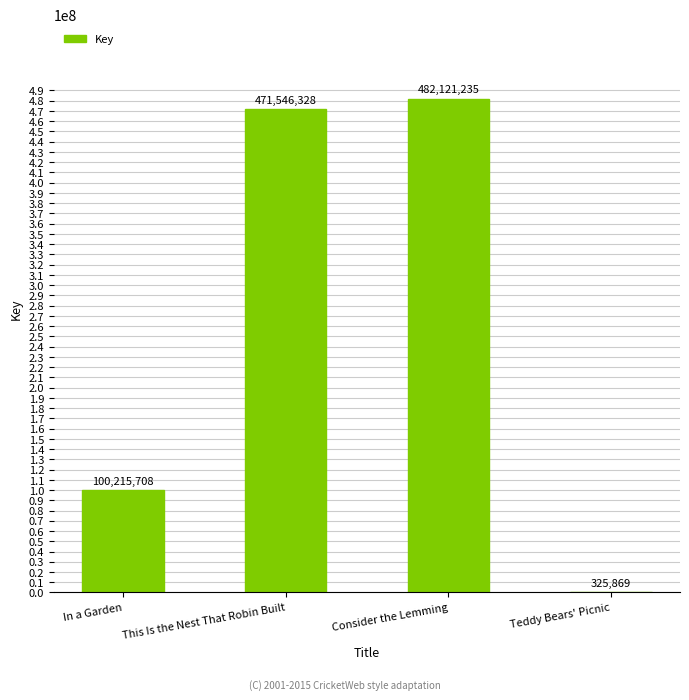

What is the change in value from In a Garden to Consider the Lemming?

+381905527